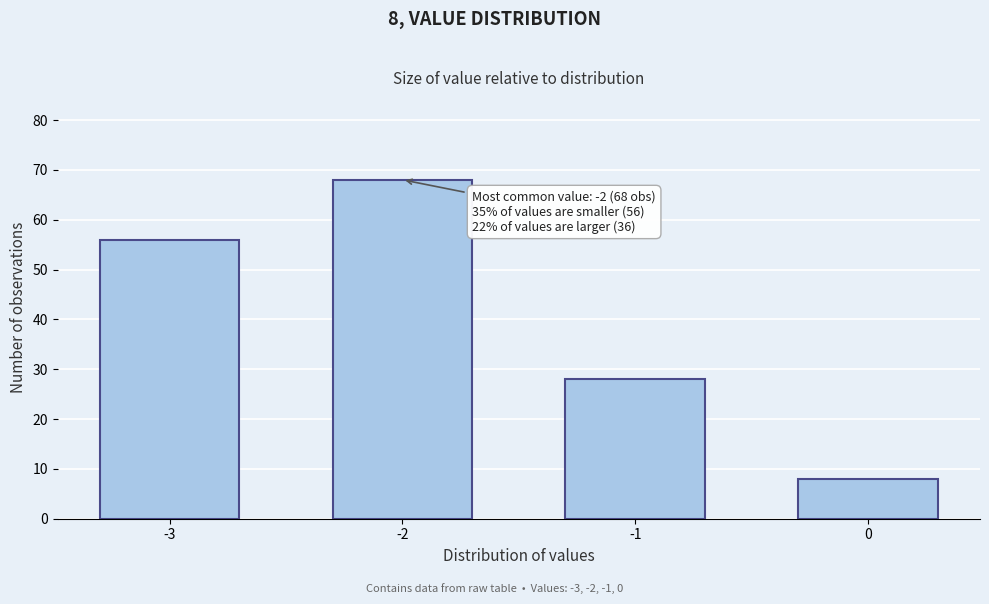

Reading left to right, list all the values displayed in this chart.

-3=56	-2=68	-1=28	0=8